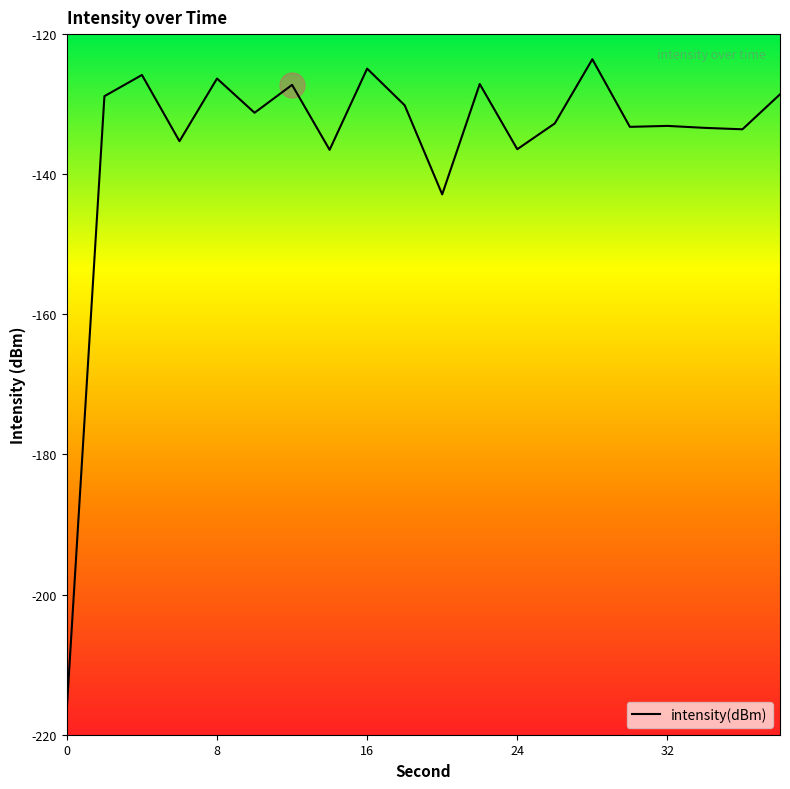

What is the maximum value shown in the chart?

-123.6